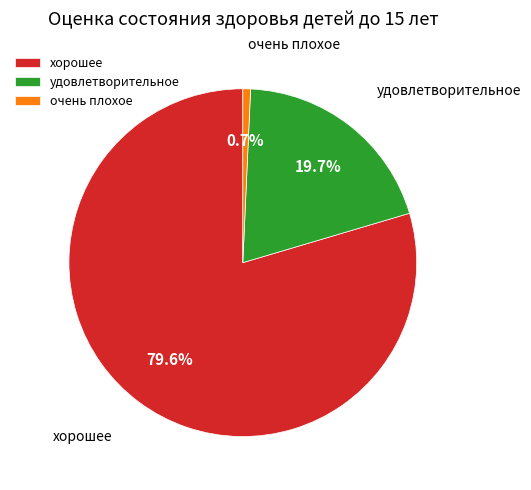

Rank the categories by value from highest to lowest.

хорошее, удовлетворительное, очень плохое